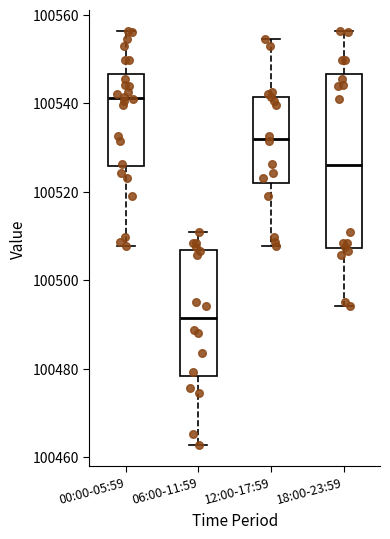

Where is the lower edge of the box for 12:00-17:59 on the y-axis? The values are not printed on the chart, so give them approximately, as read against the axis.

100522